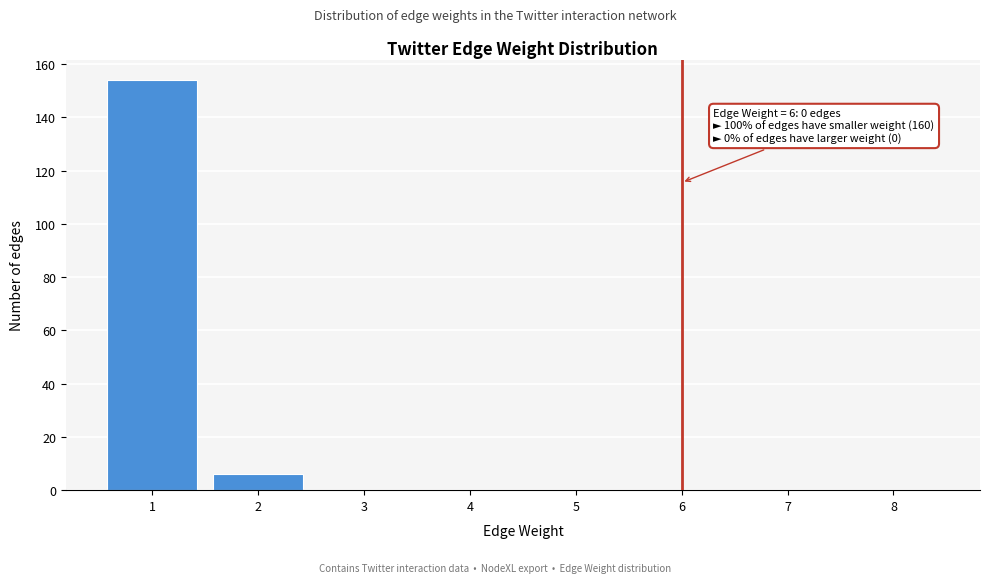

Reading right to left, what are all the values shown in this chart?

8=0	7=0	6=0	5=0	4=0	3=0	2=6	1=154